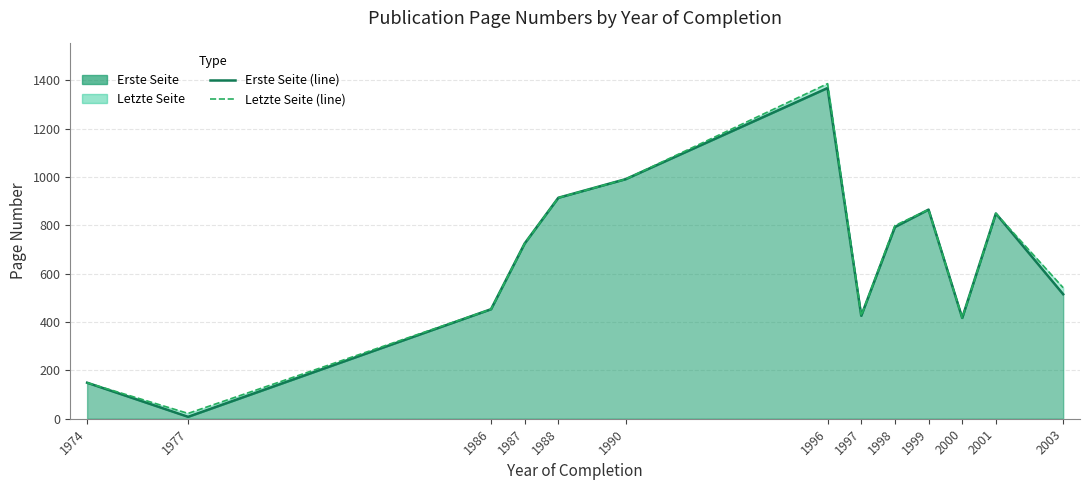

Rank the series at 1986 from lowest to highest value.

Erste Seite, Letzte Seite